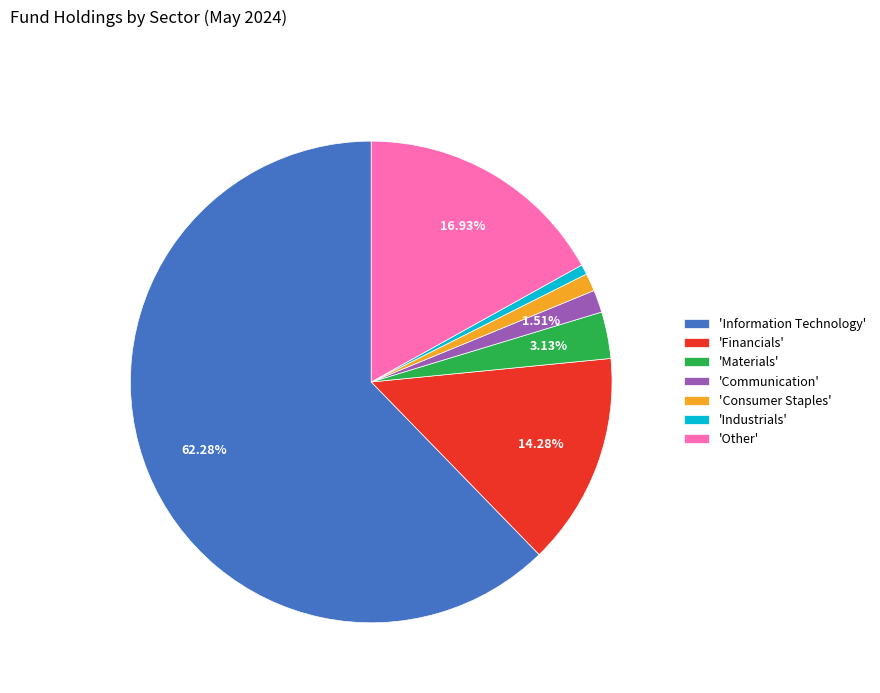

Which slice is the smallest?

'Industrials'